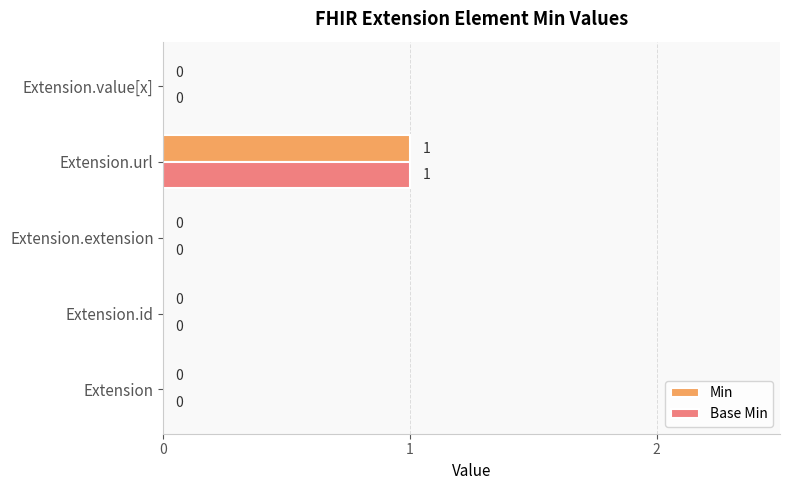

The value of Min at Extension.id is 0. True or false?

True